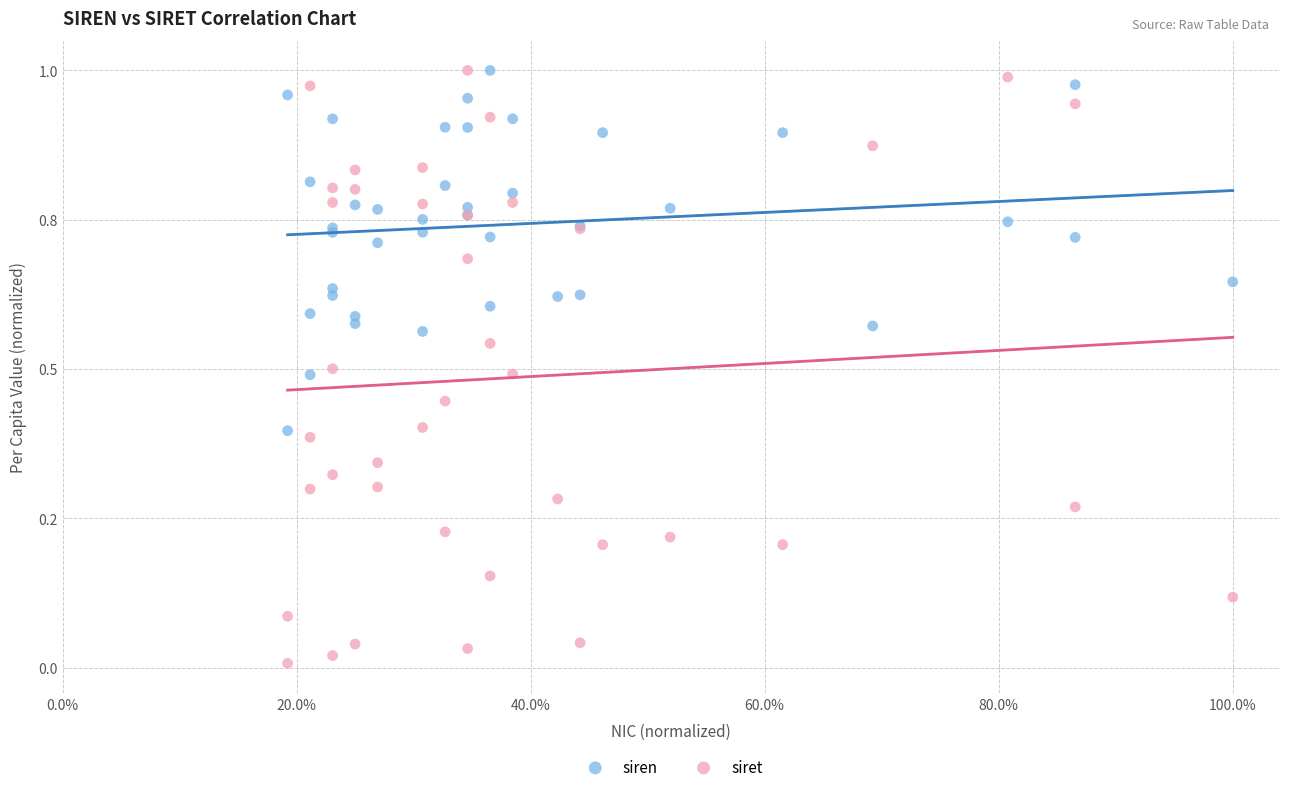

Which series contains the lowest Y value?

siret